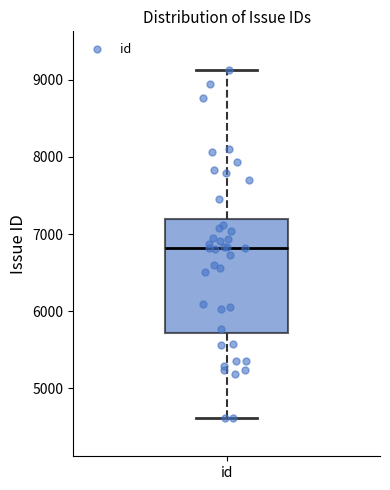

Transcribe this box plot: give where the median line is, the range the box spans, and where the two whiskers end, as read against the y-axis. The values are not printed on the chart, so give them approximately, as read against the axis.

median 6800, box 5700 to 7200, whiskers 4600 to 9100